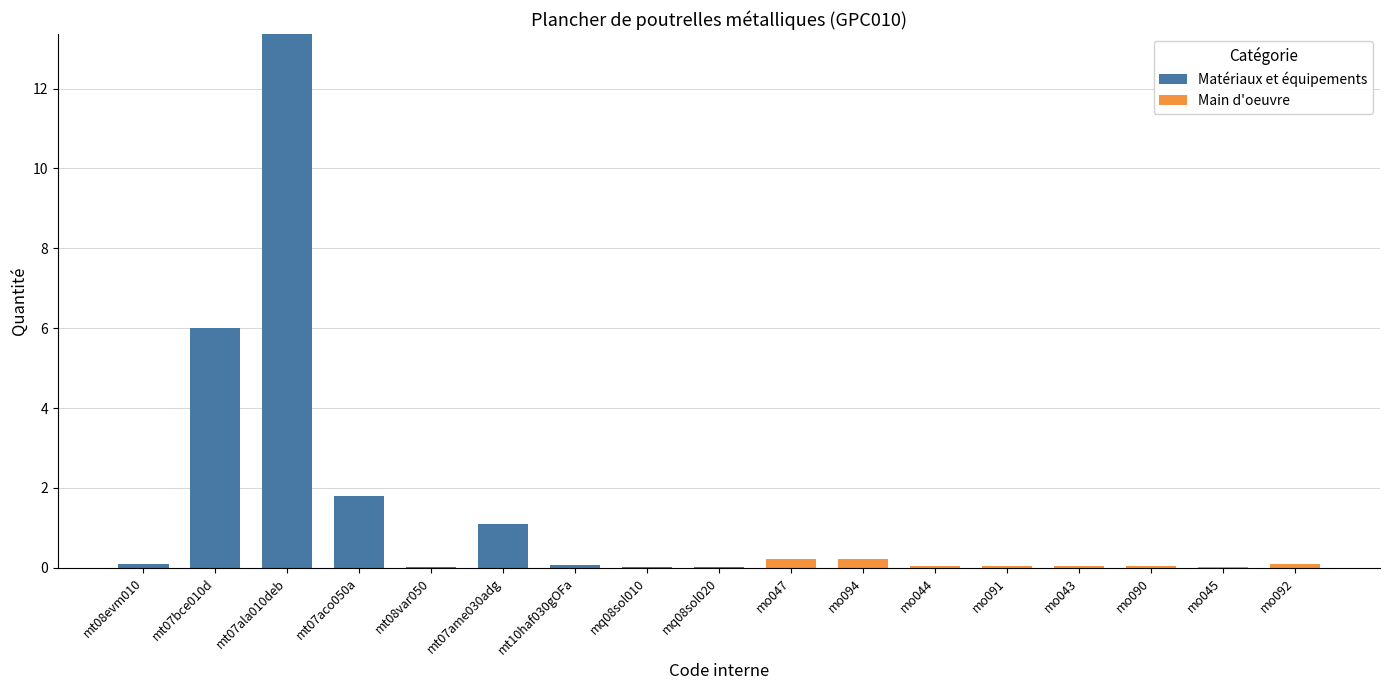

What is the maximum value for Matériaux et équipements?

13.4